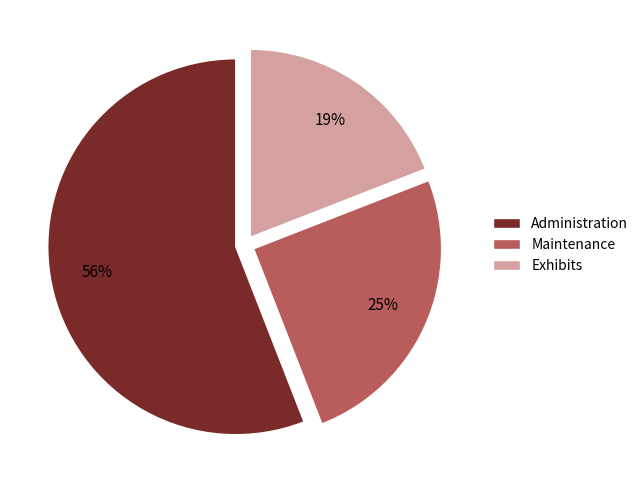

True or false: Administration accounts for 56% of the total.

True